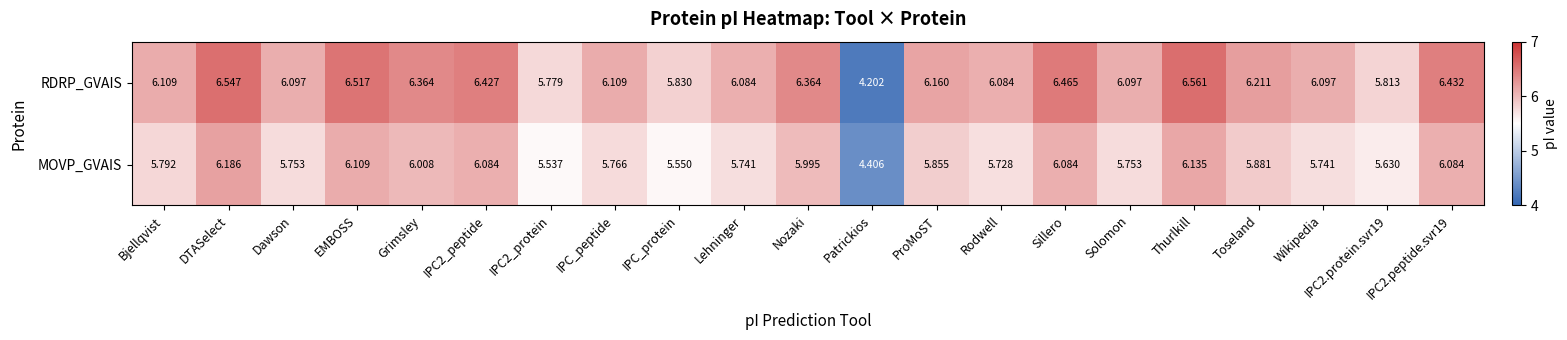

Between Dawson and Wikipedia, which series saw the biggest shift?

MOVP_GVAIS